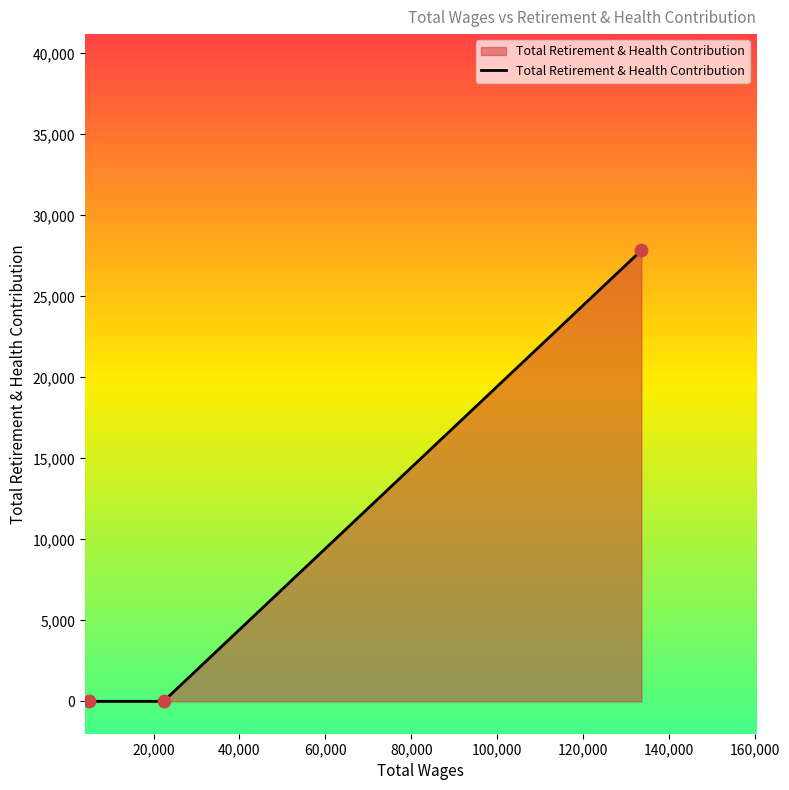

What is the difference between the maximum and minimum values?

27841